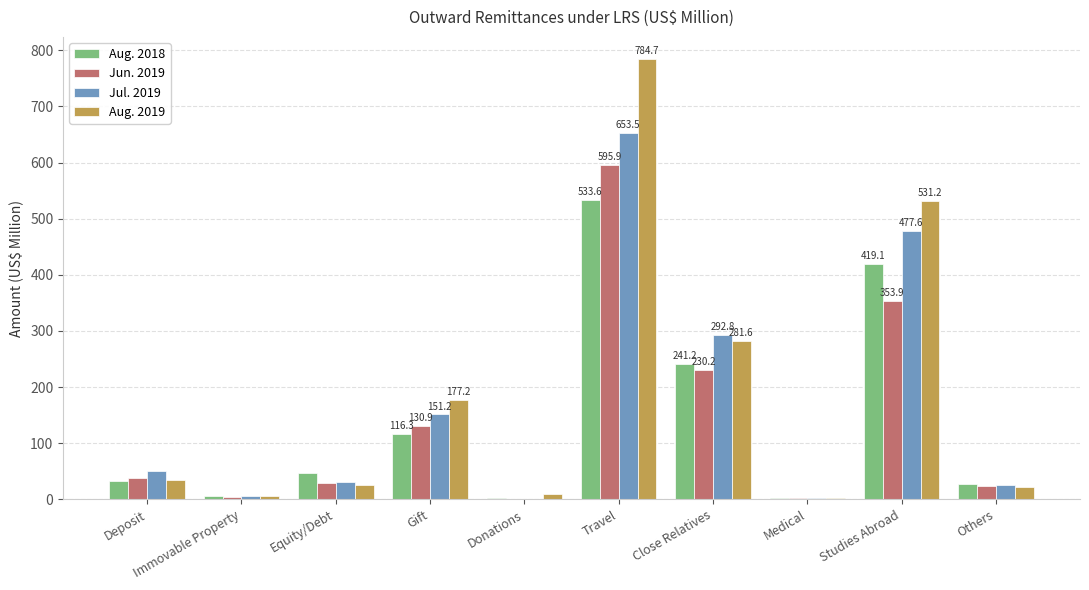

Where does the Jun. 2019 series first go above 37?

Deposit